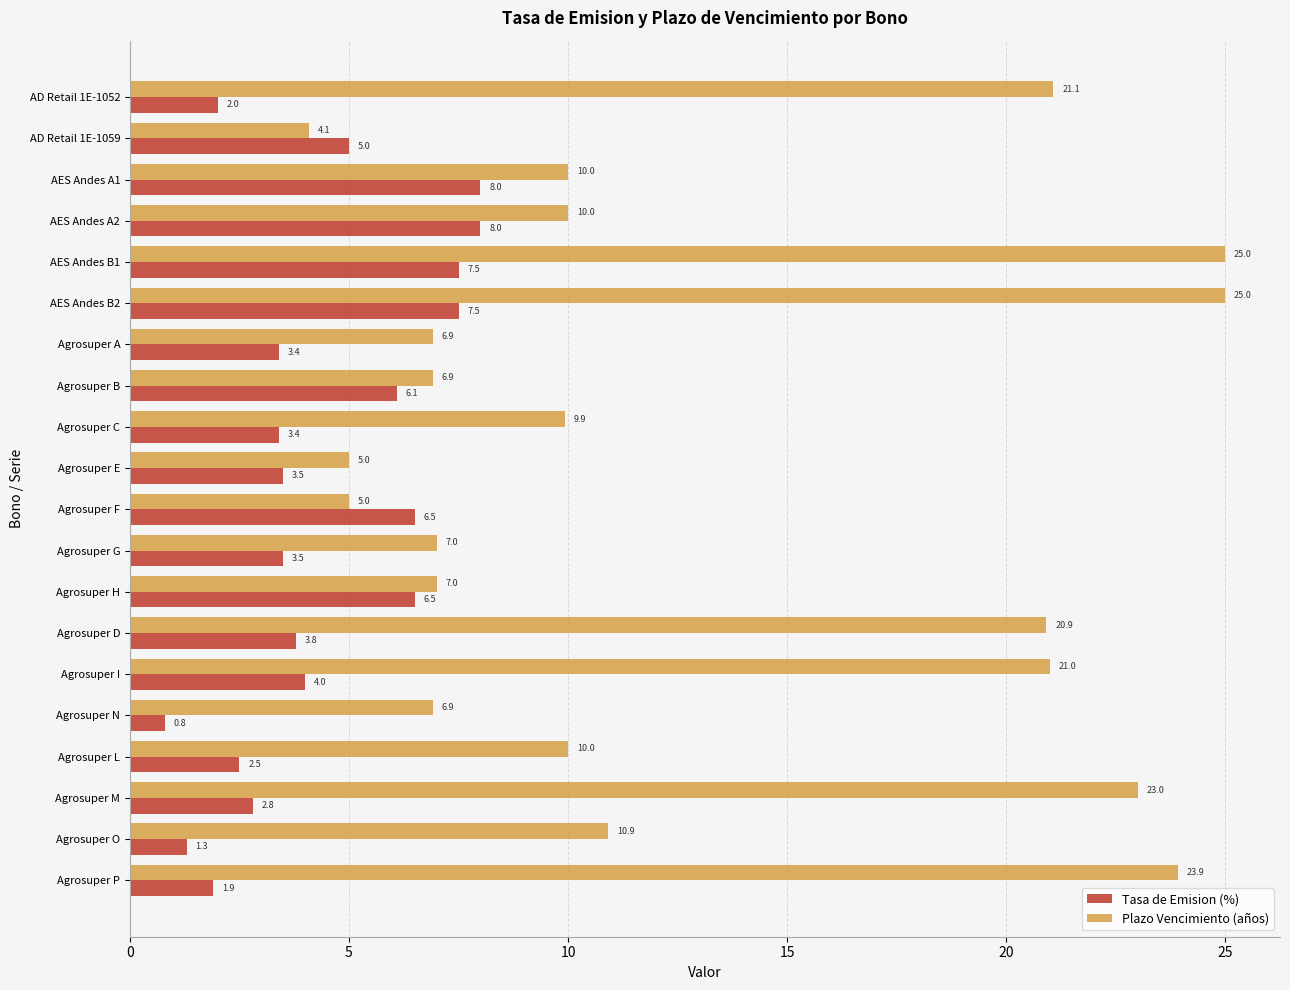

Rank the series by their average value, from lowest to highest.

Tasa de Emision (%), Plazo Vencimiento (años)